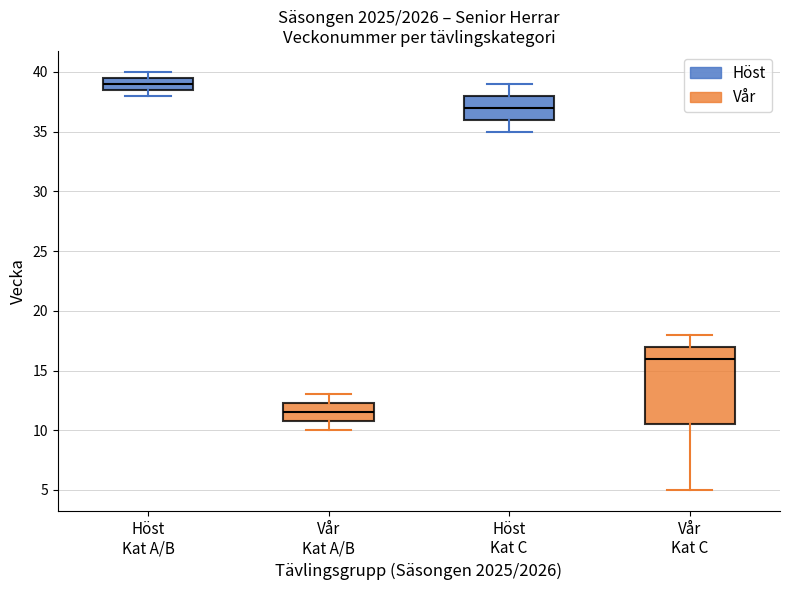

Where is the upper edge of the box for Vår Kat C on the y-axis? The values are not printed on the chart, so give them approximately, as read against the axis.

17.0